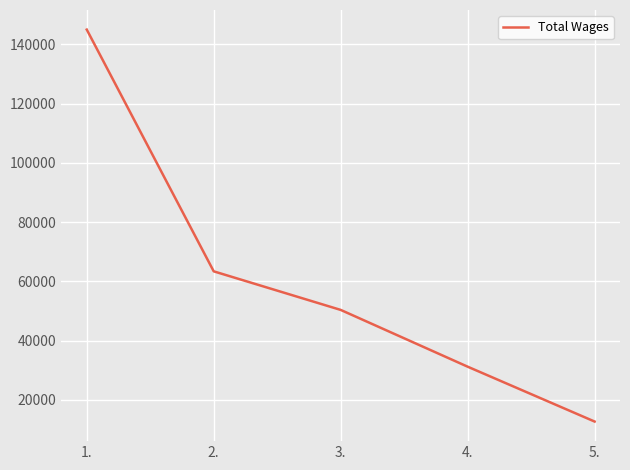

Where is the data nearest to the value 78840?

2.